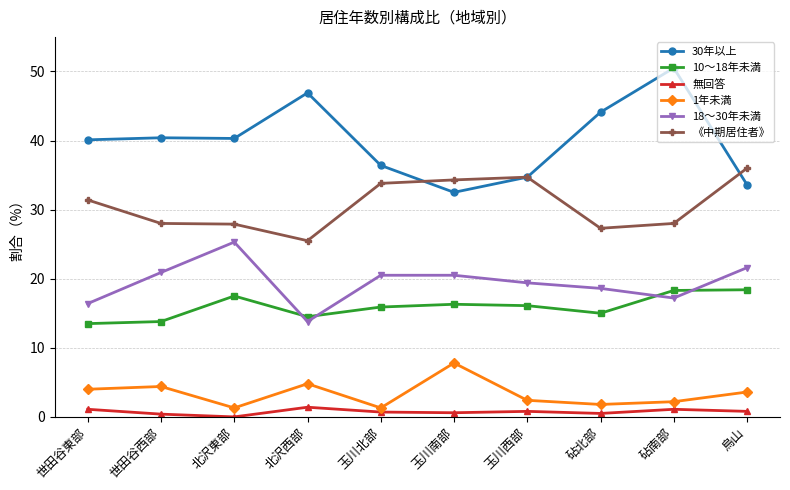

The value of 18～30年未満 at 北沢西部 is 6.5. True or false?

False